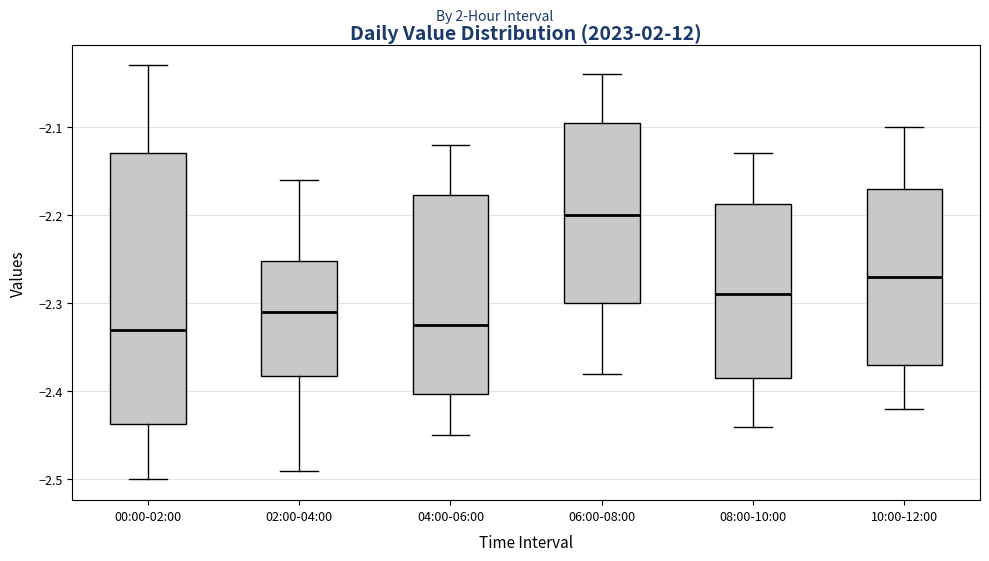

Comparing the boxes themselves (not the whiskers), which one is the tallest?

00:00-02:00